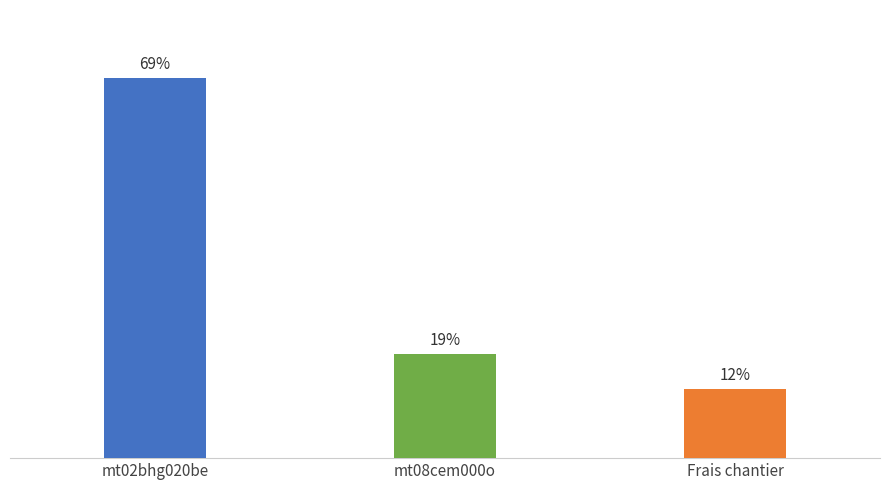

Which category has the highest value across all series?

mt02bhg020be